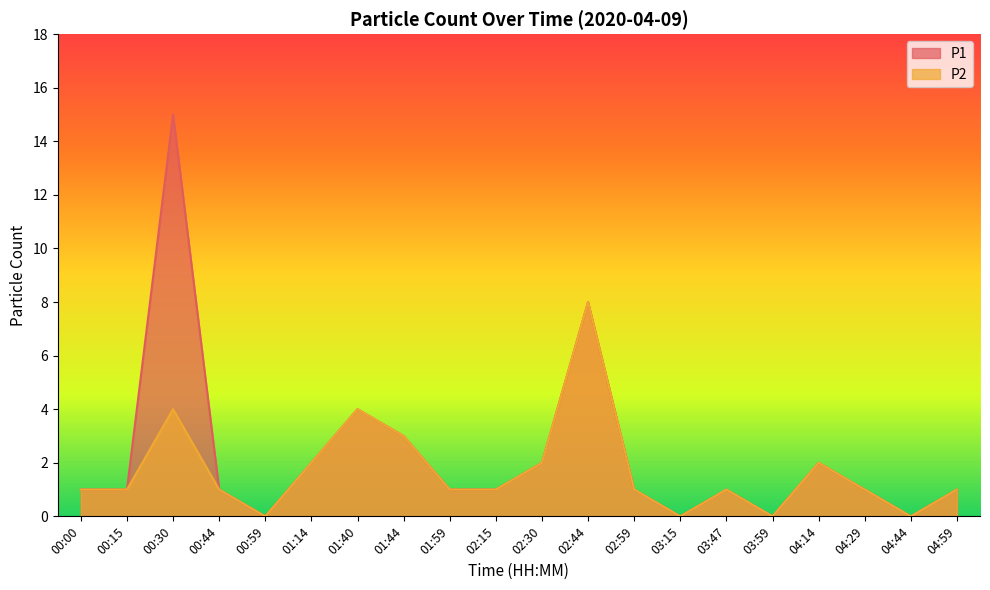

List the series in order of their overall mean, highest first.

P1, P2